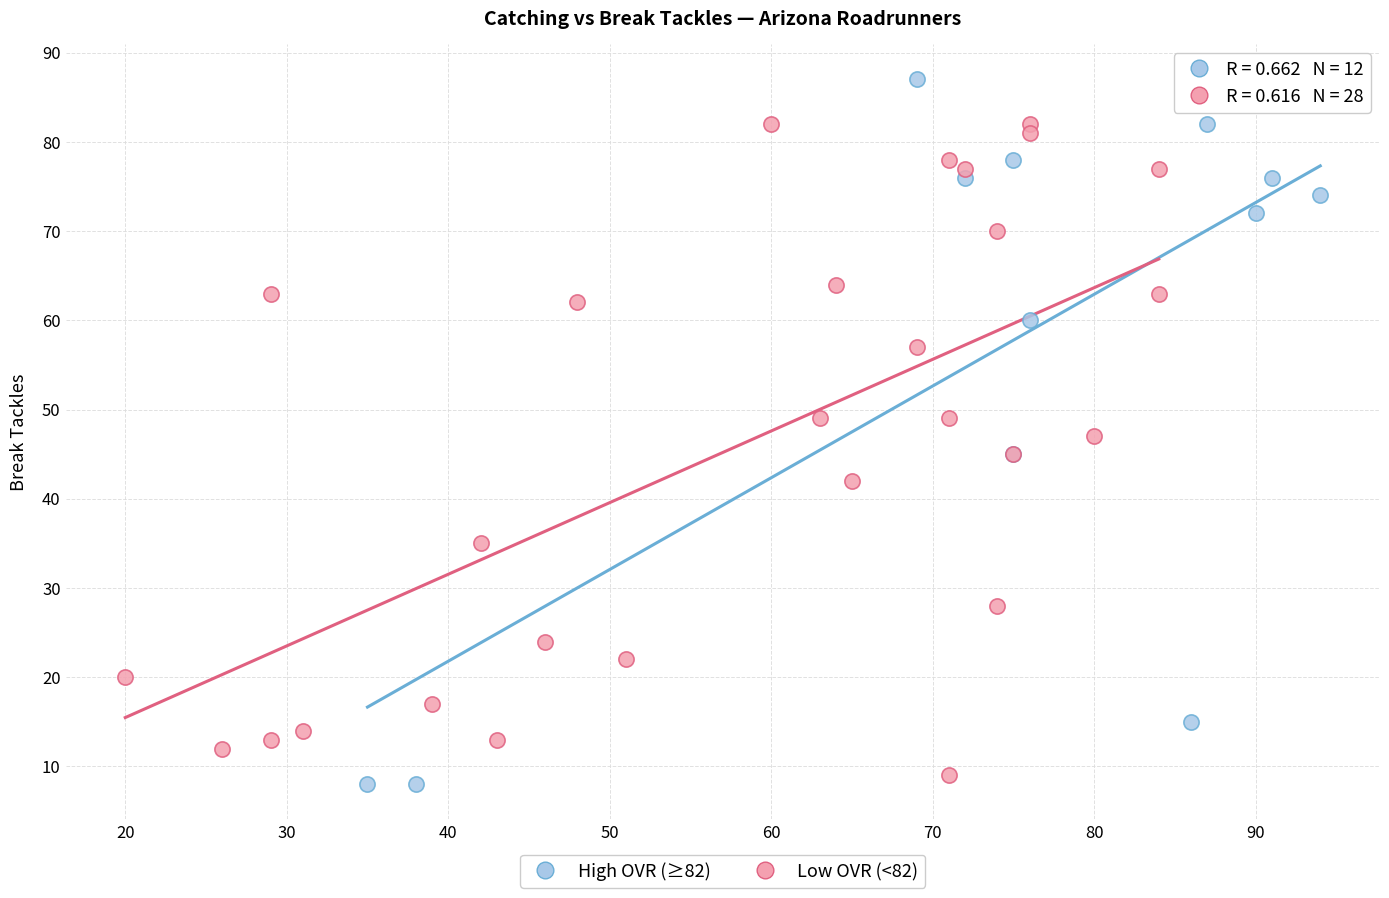

Which series contains the highest Y value?

High OVR (≥82)